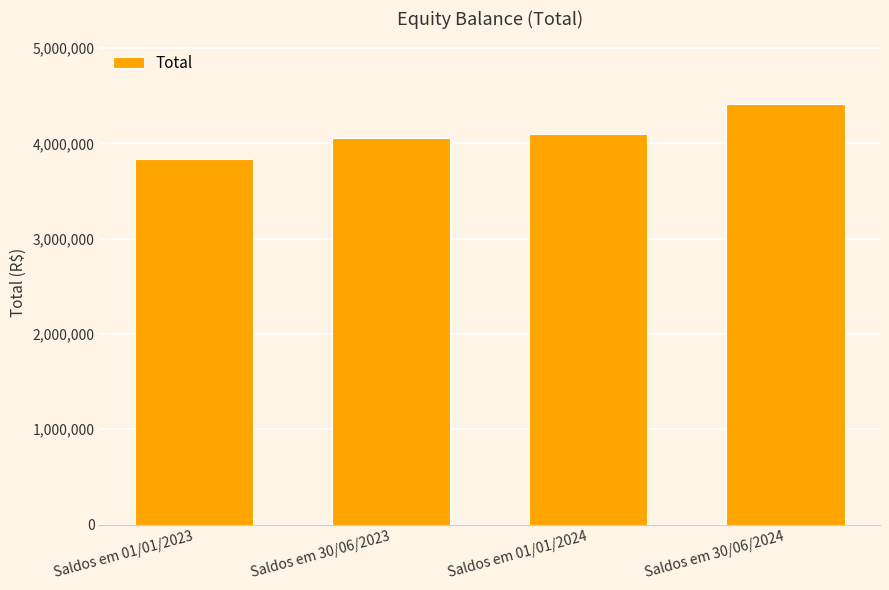

What is the label of the 2nd bar from the right?

Saldos em 01/01/2024